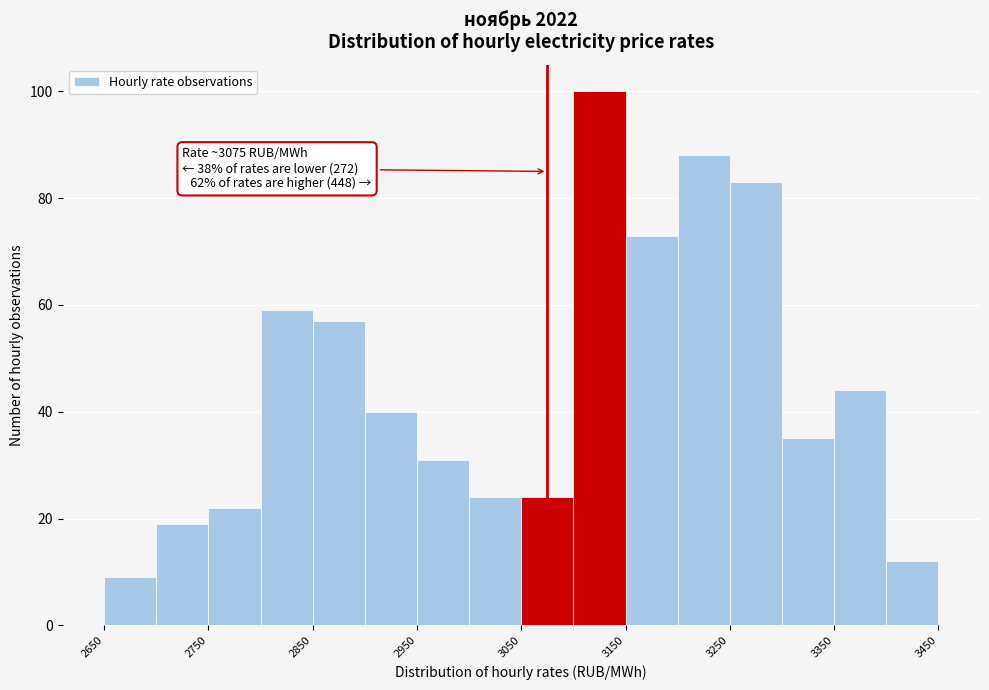

Which range on the x-axis has the tallest bar?

3100 to 3150